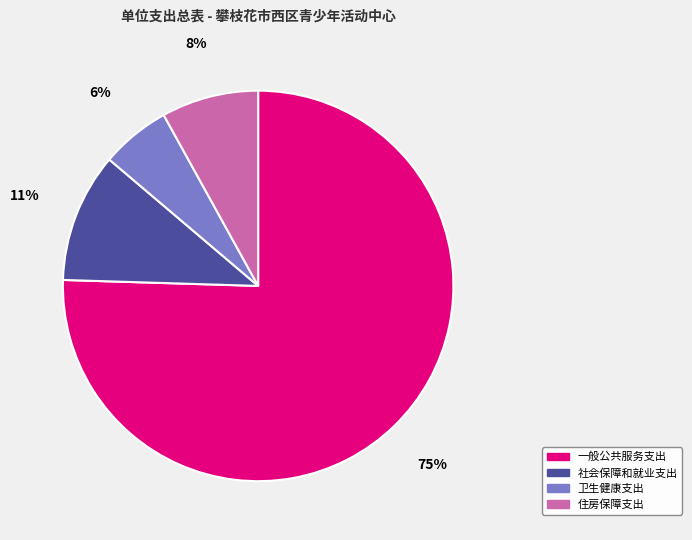

To the nearest percent, what percentage of the pie is 社会保障和就业支出?

11%